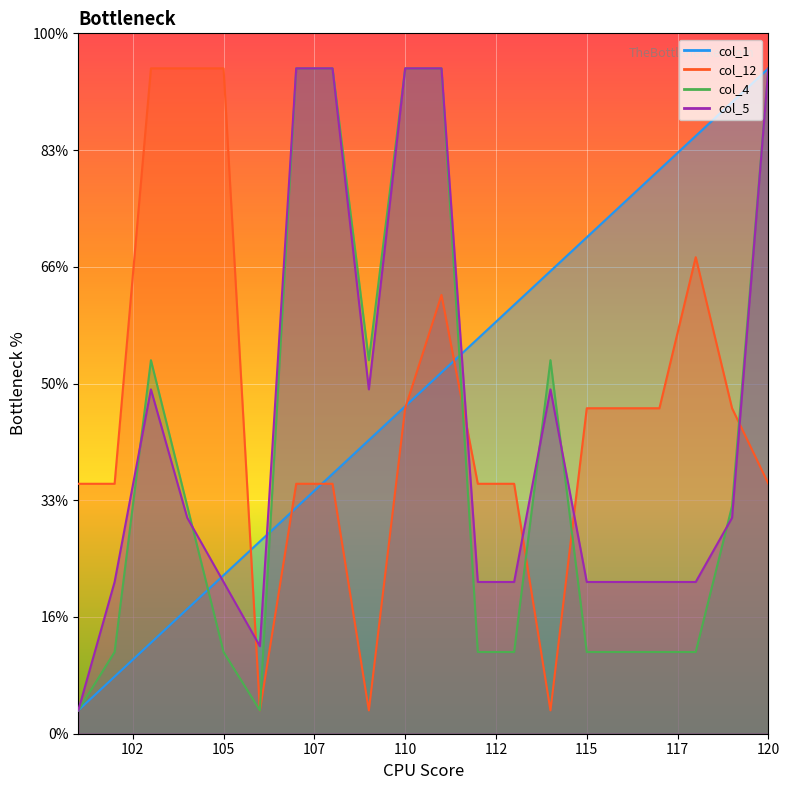

At how many categories does at least one series exceed 33?

16